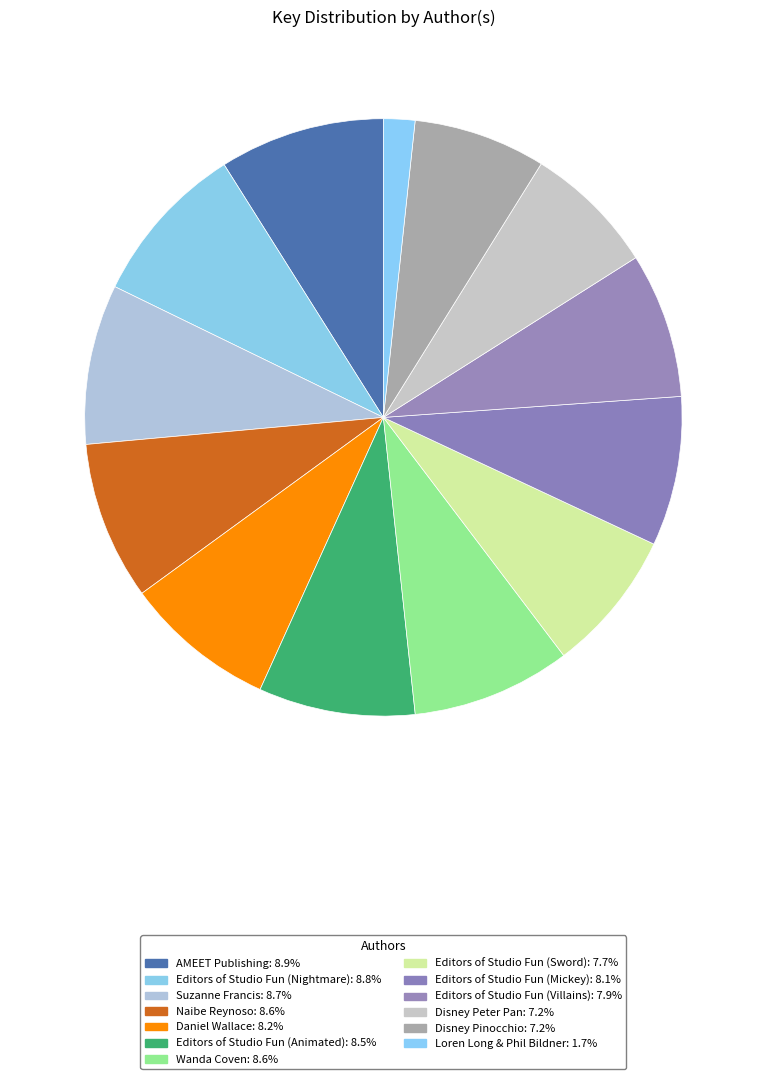

Which category has the biggest portion of the pie?

AMEET Publishing